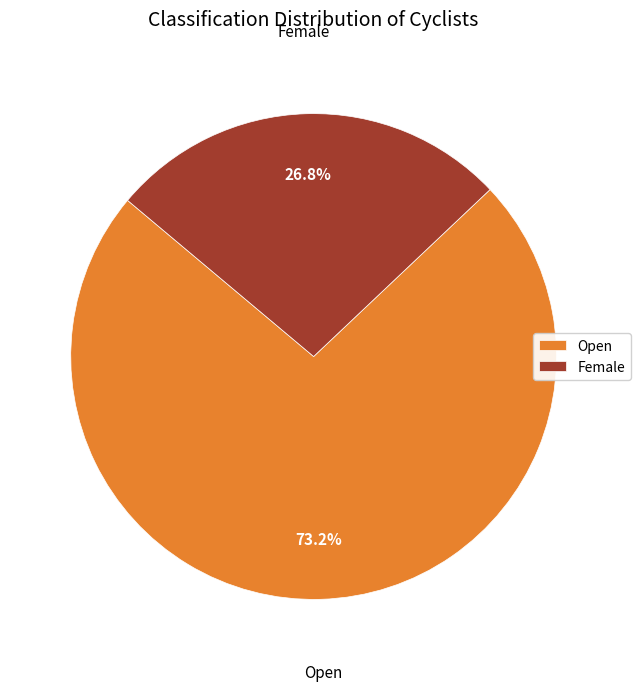

True or false: Female accounts for 27% of the total.

True